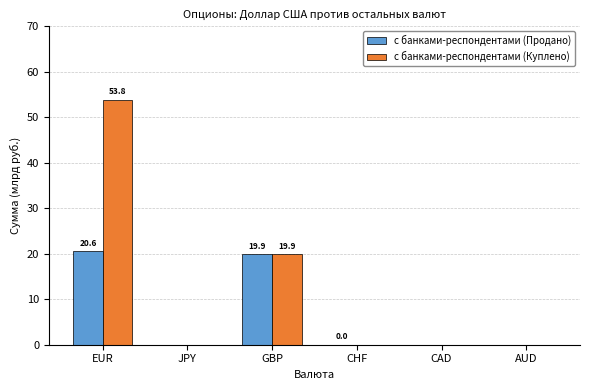

At which category is the sum across all series the highest?

EUR